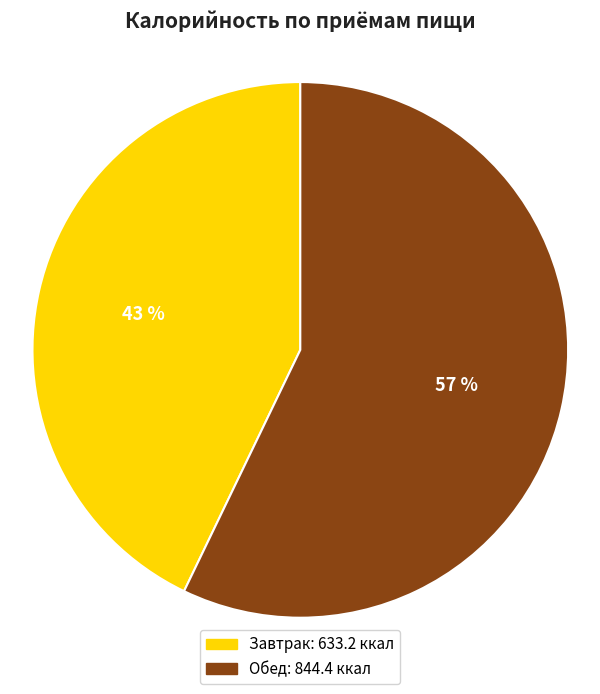

Count the number of slices in the pie.

2